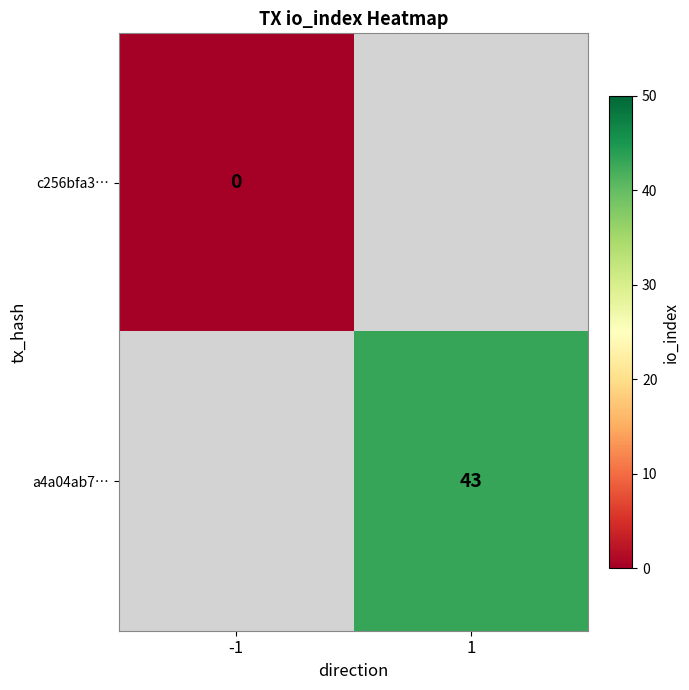

At how many categories does at least one series exceed 10?

1